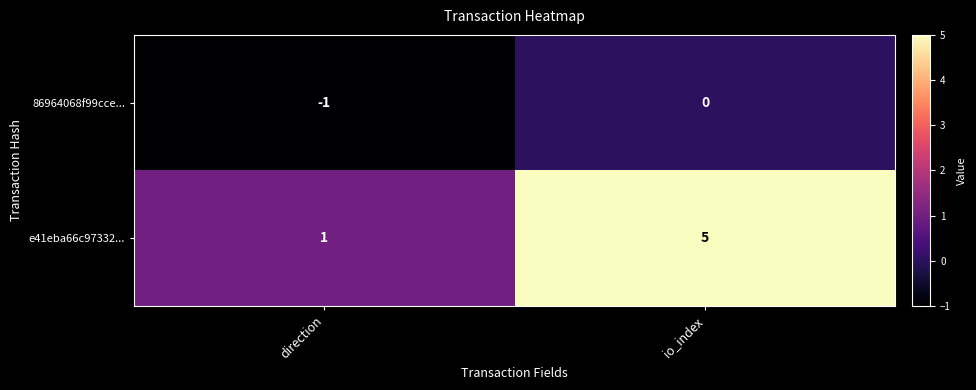

How many categories are shown in the chart?

2